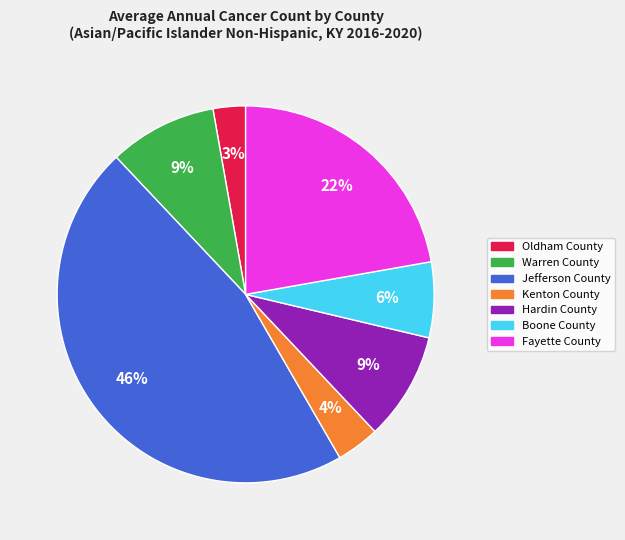

To the nearest percent, what percentage of the pie is Fayette County?

22%